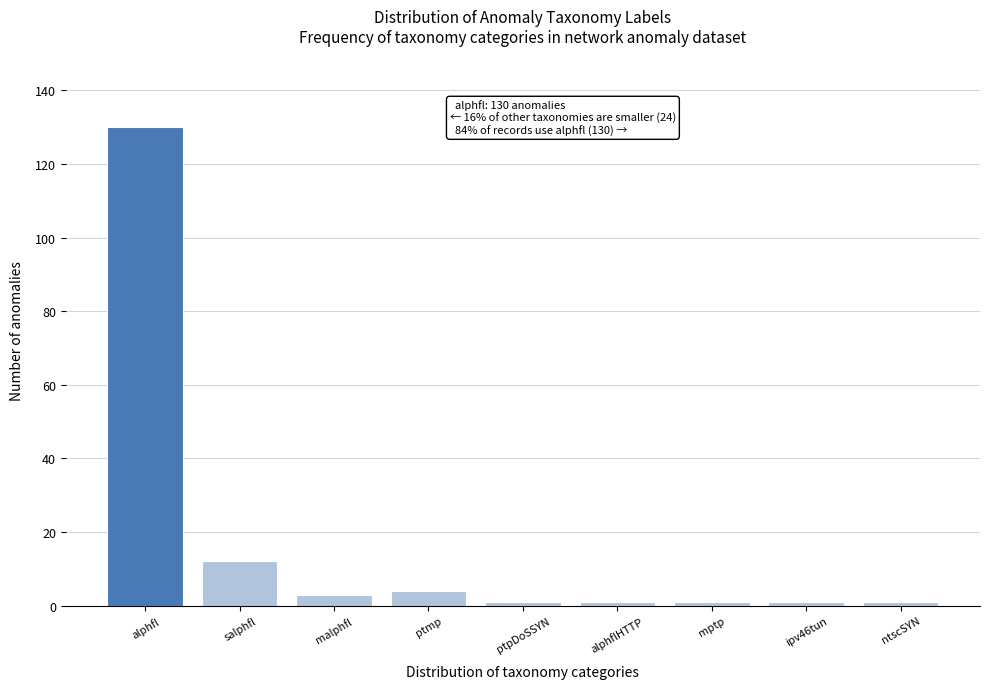

Reading left to right, transcribe all the data shown in this chart.

130	12	3	4	1	1	1	1	1